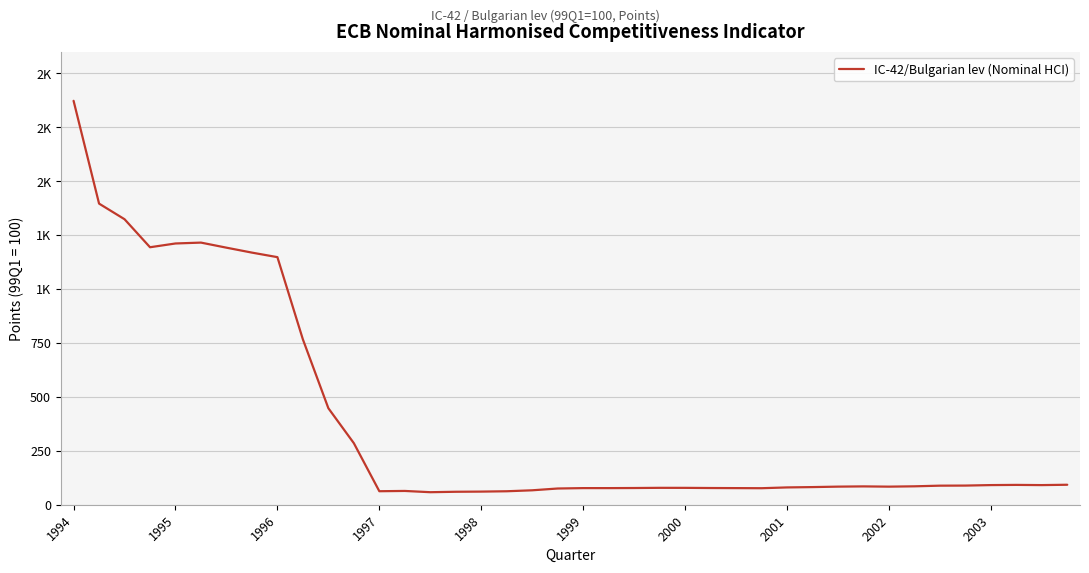

Is this an area chart (filled region under the line)?

No